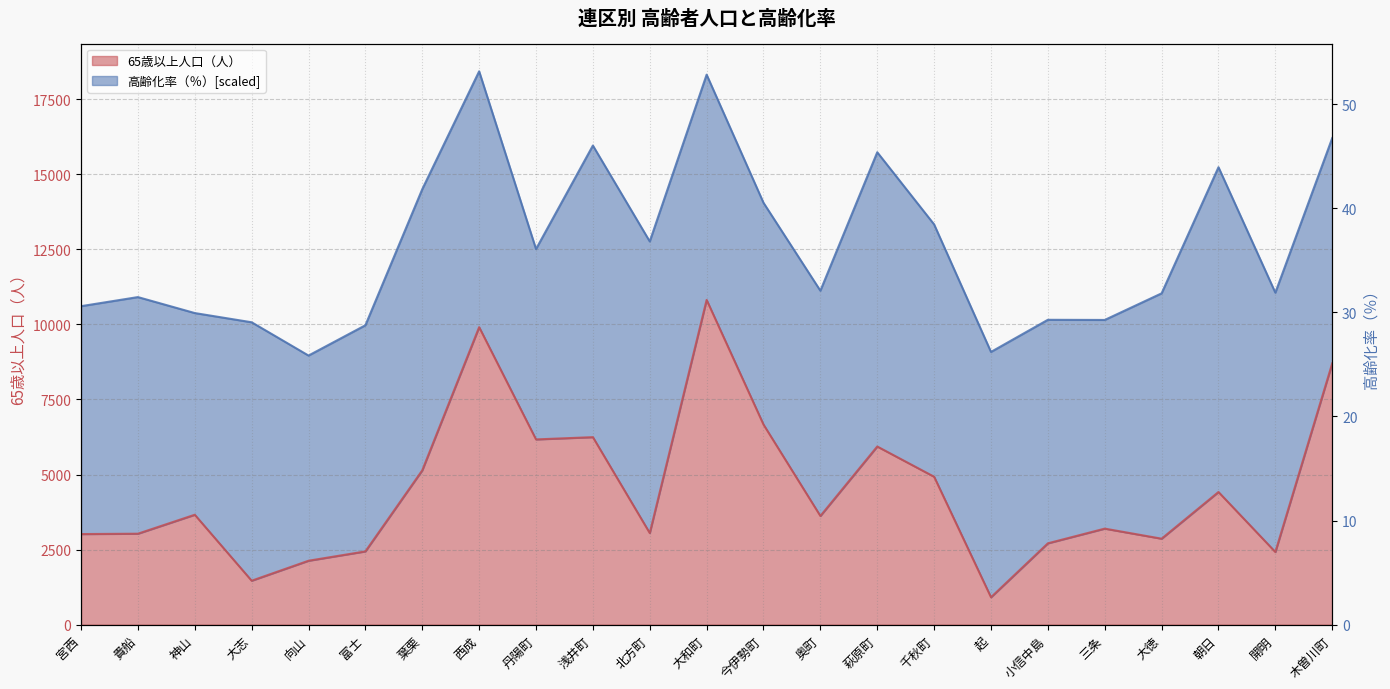

True or false: 65歳以上人口（人） and 高齢化率（％） intersect in this chart.

False